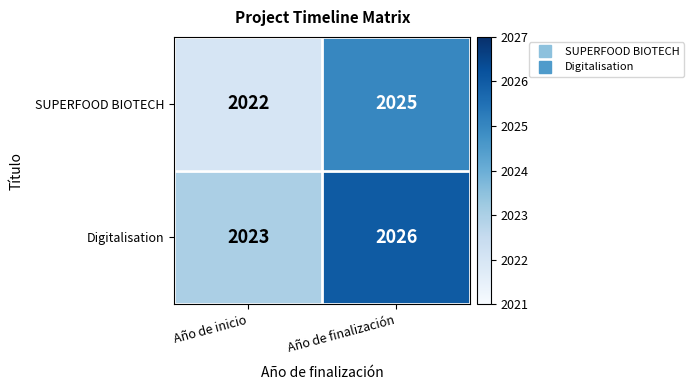

Reading left to right, extract all data points from this chart.

SUPERFOOD BIOTECH: 2022	2025
Digitalisation: 2023	2026